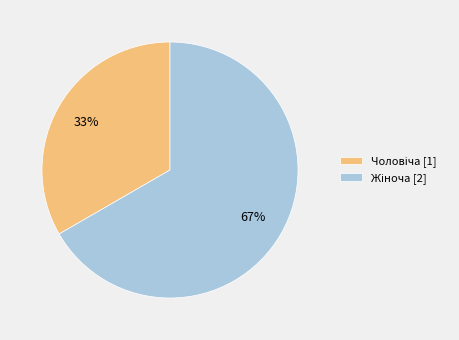

To the nearest percent, what is the average slice percentage?

50%